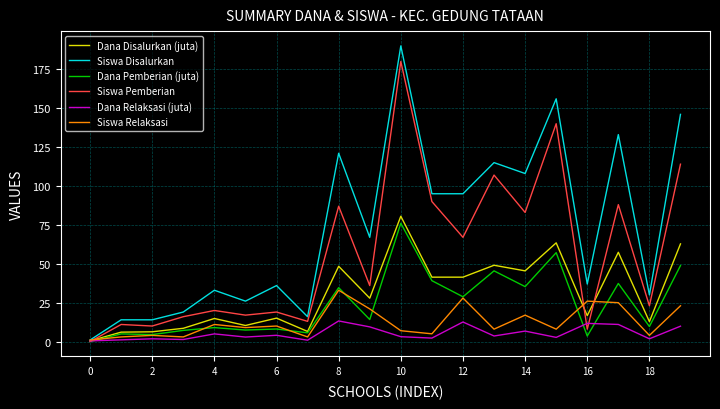

What is the maximum value shown in the chart?

190.0